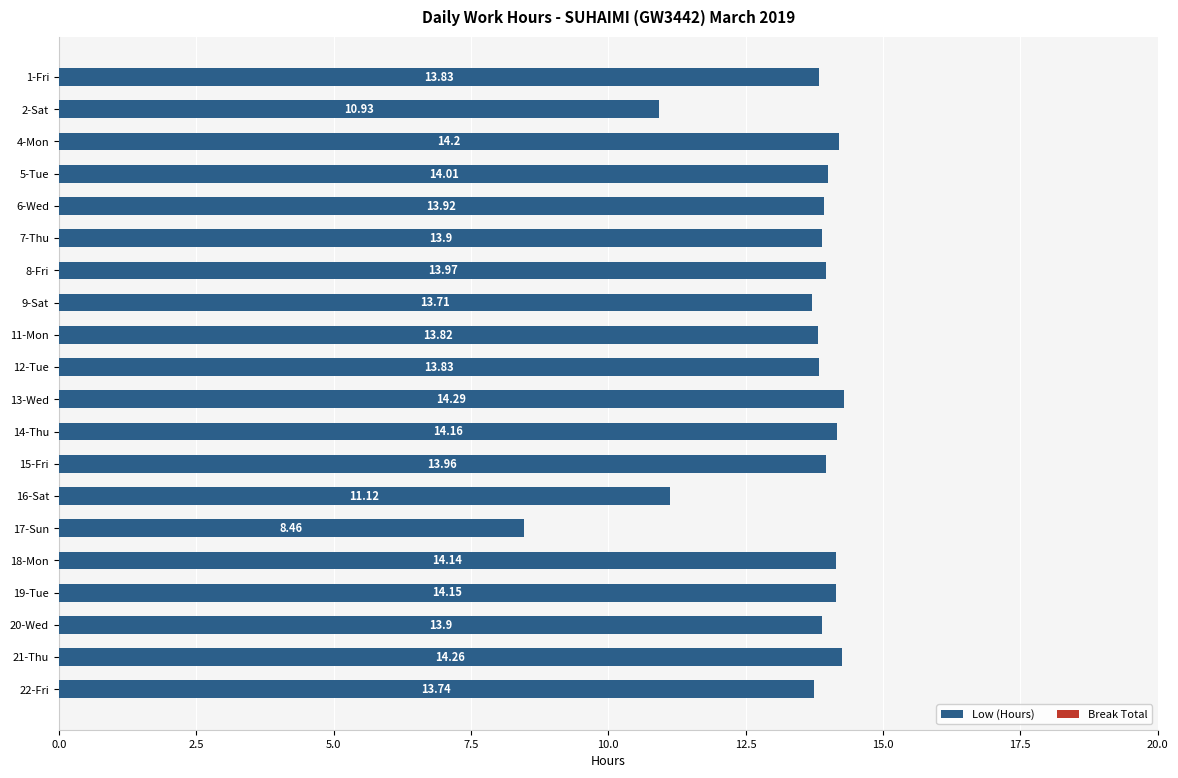

Count the number of data series in this chart.

1